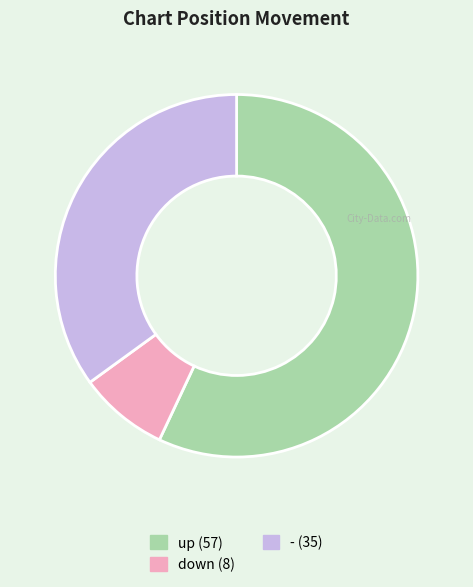

Is there a majority slice in this chart?

Yes